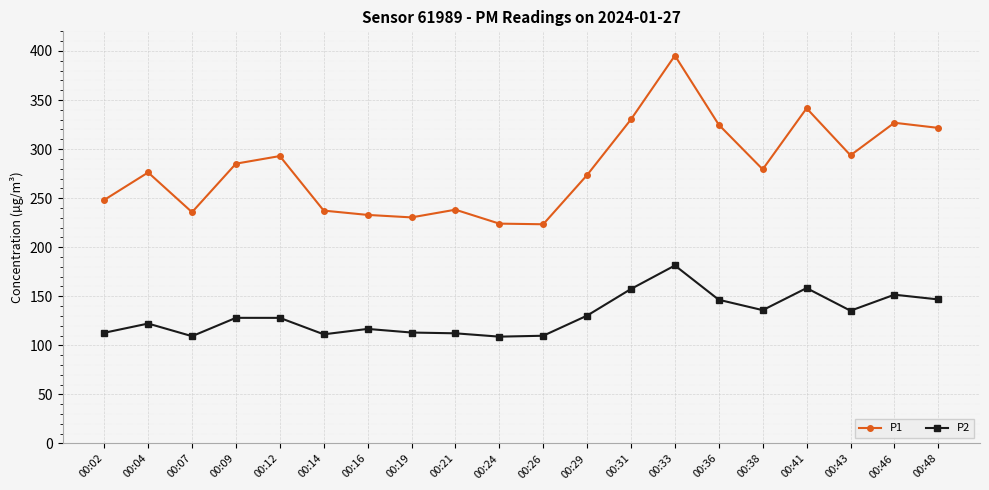

What is the value of the P1 point at the 13th from the left?

330.3